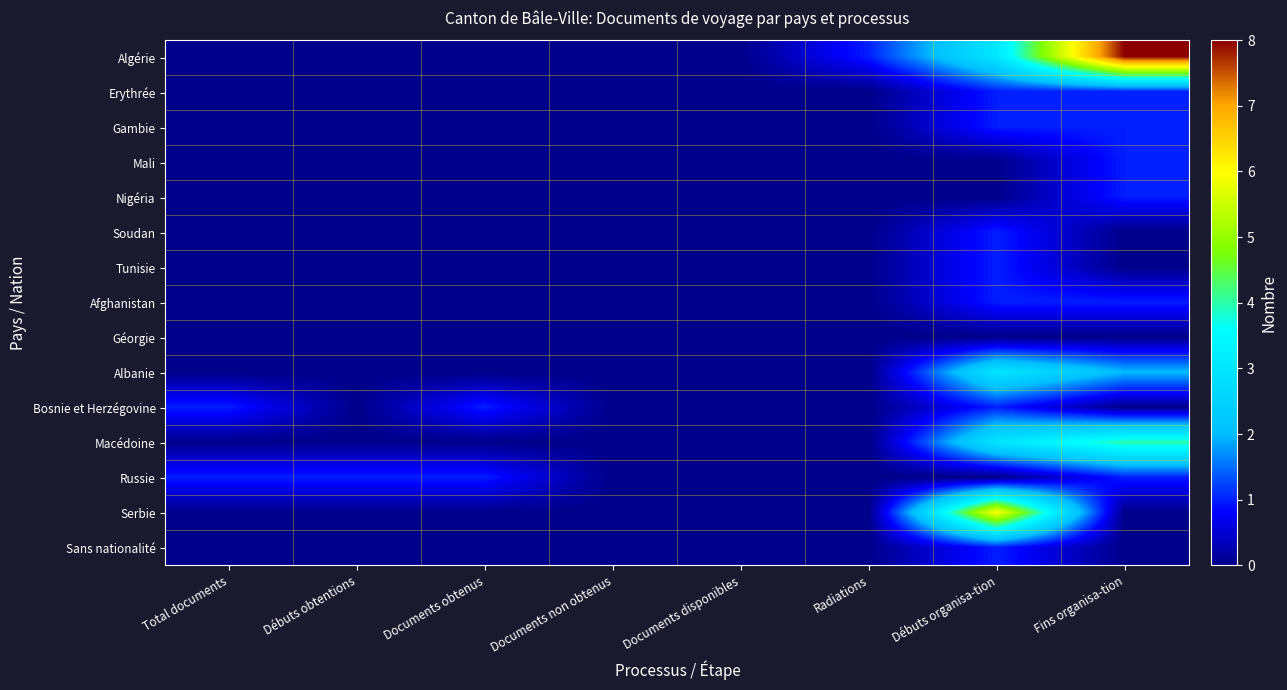

How many categories are shown in the chart?

8